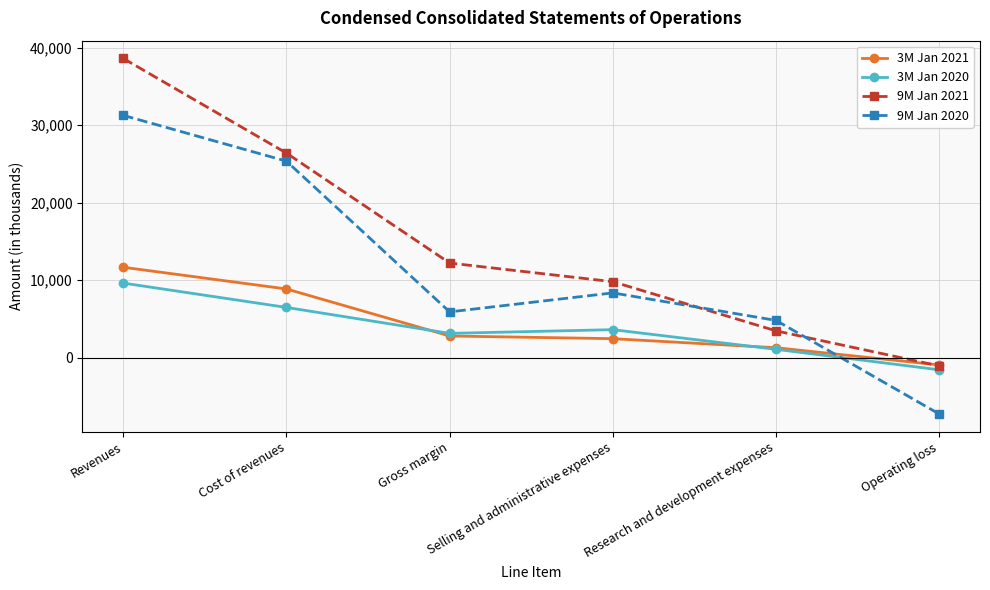

Between which two adjacent categories do 9M Jan 2021 and 9M Jan 2020 first intersect?

Selling and administrative expenses and Research and development expenses